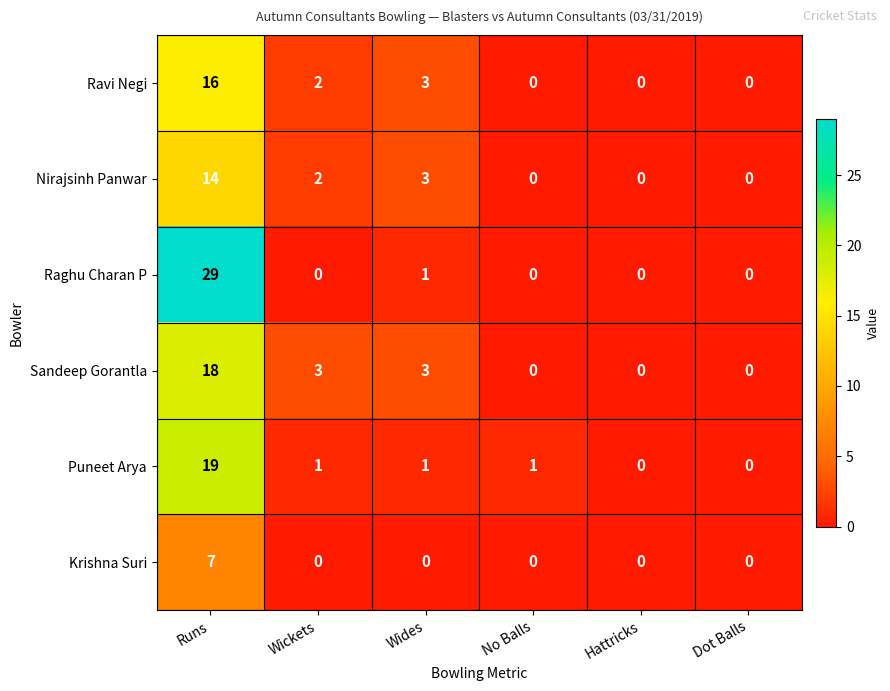

Which series has the largest range (max minus min)?

Raghu Charan P